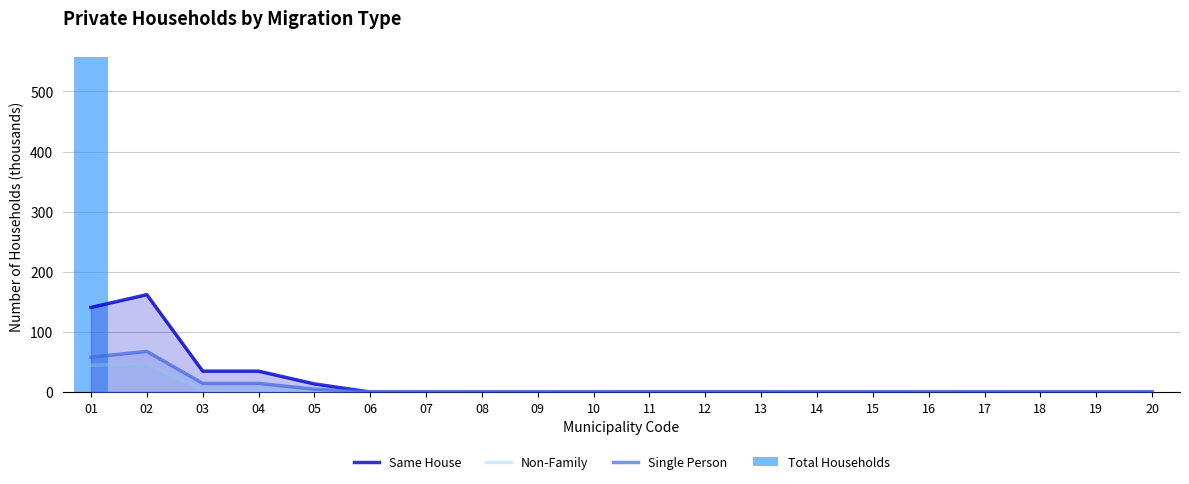

Where is Single Person nearest to the value 33?

03